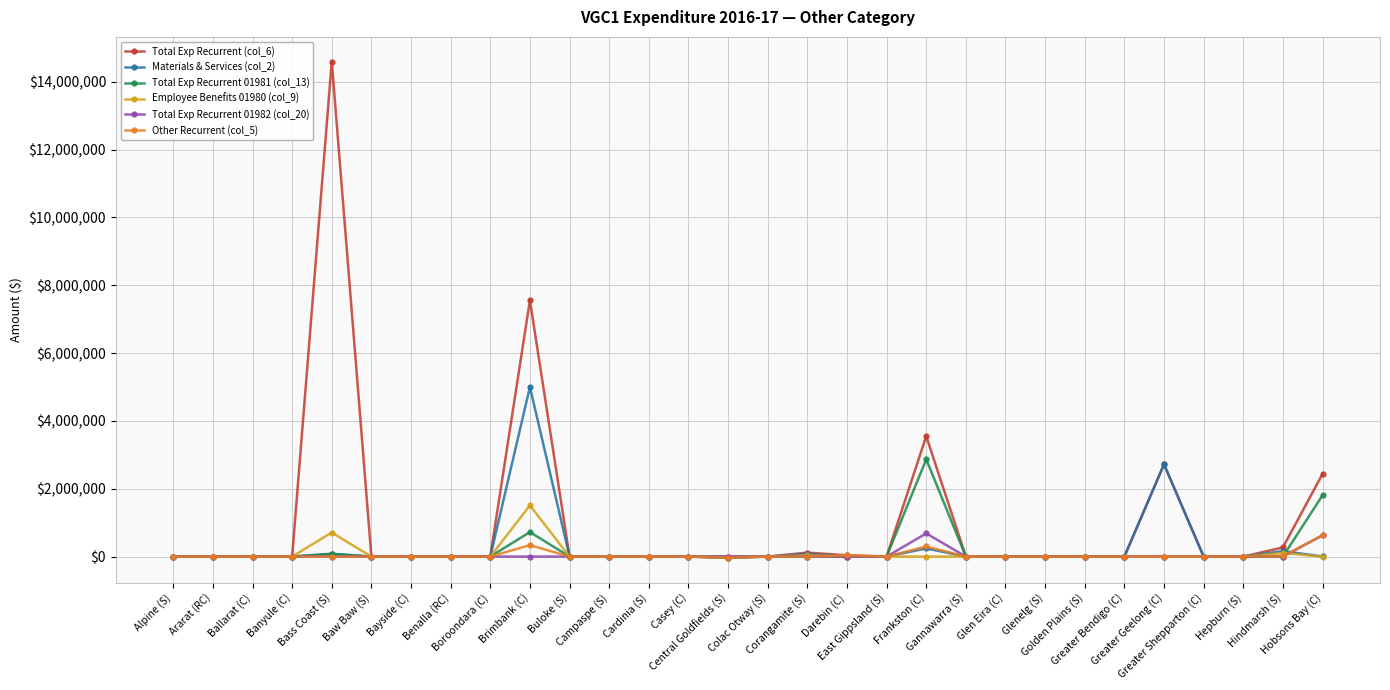

Count the number of categories in the chart.

30